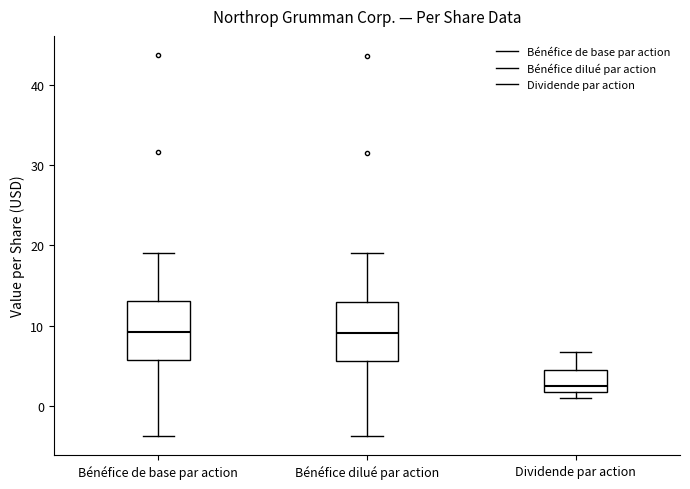

Which box has the lowest median line?

Dividende par action